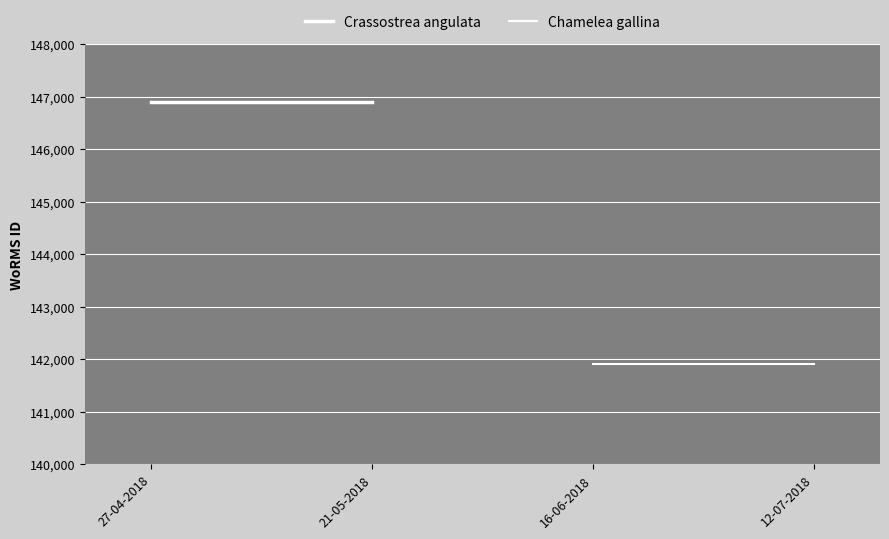

List the series in order of their peak value, highest first.

Crassostrea angulata, Chamelea gallina